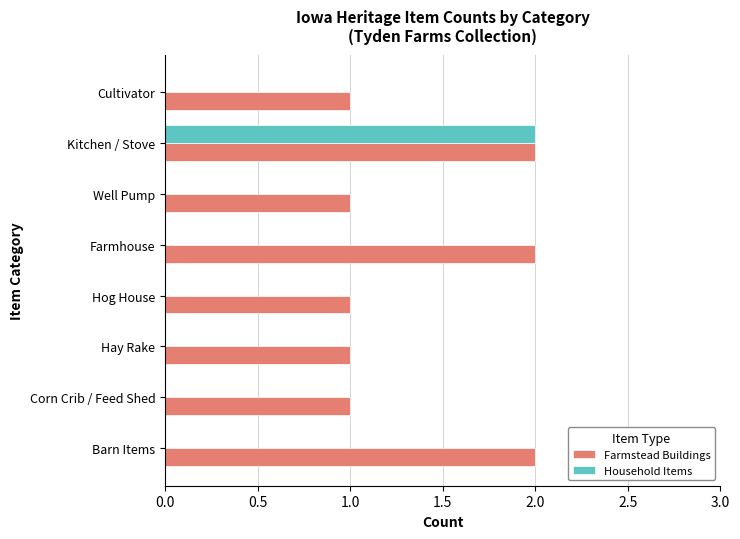

Is the value of Household Items at Kitchen / Stove greater than the value of Farmstead Buildings at Cultivator?

Yes